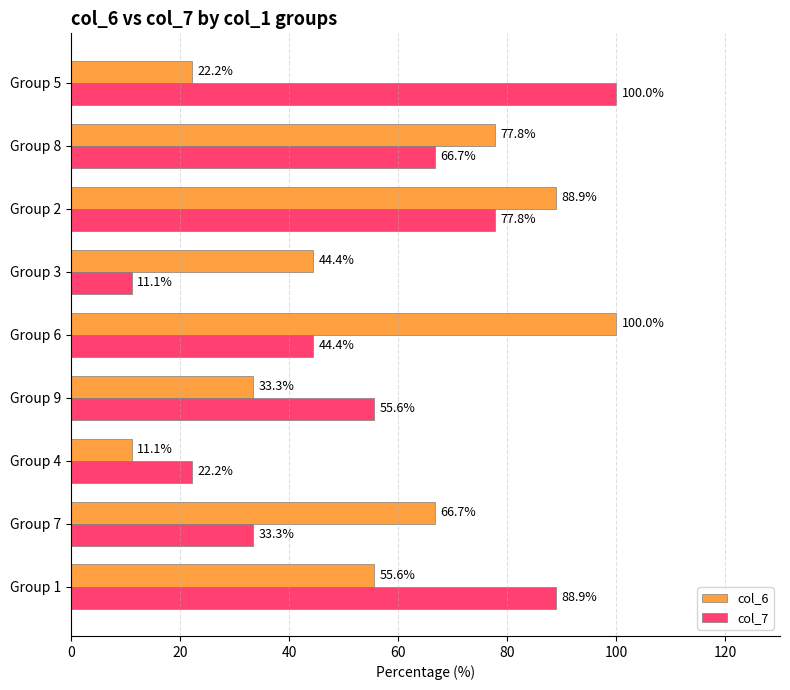

What are all the series names shown in the legend?

col_6, col_7